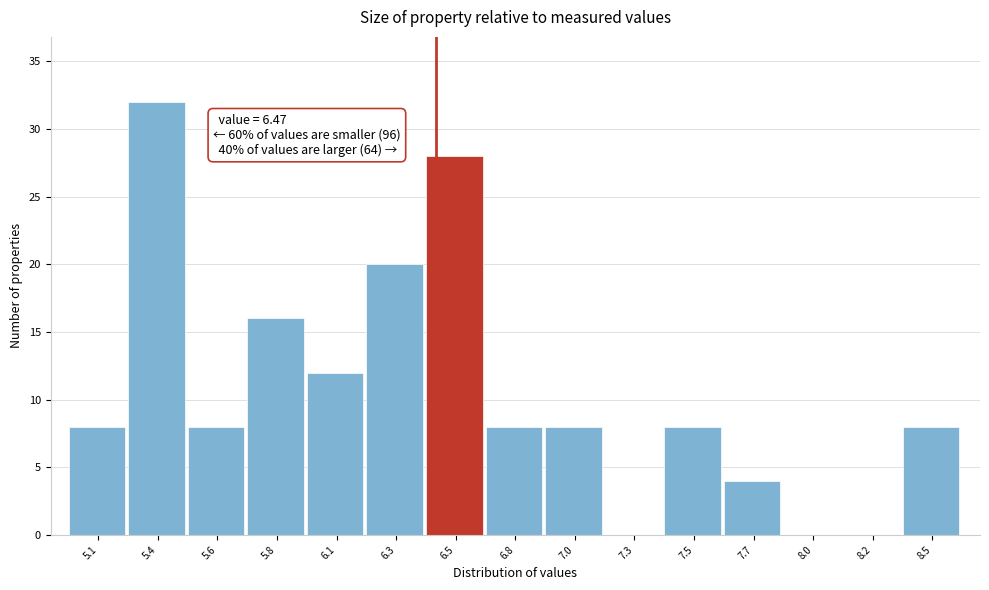

Reading right to left, transcribe all the data shown in this chart.

8.5=8	8.2=0	8.0=0	7.7=4	7.5=8	7.3=0	7.0=8	6.8=8	6.5=28	6.3=20	6.1=12	5.8=16	5.6=8	5.4=32	5.1=8